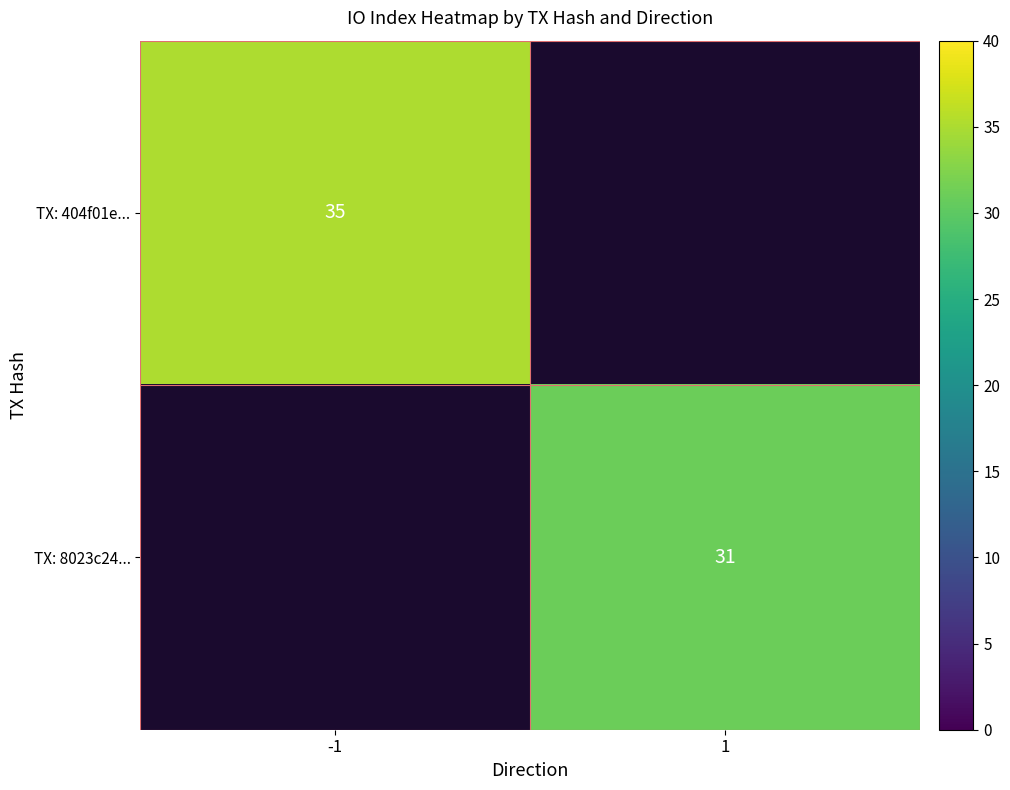

Is it true that TX: 404f01e... equals 35 at -1?

True